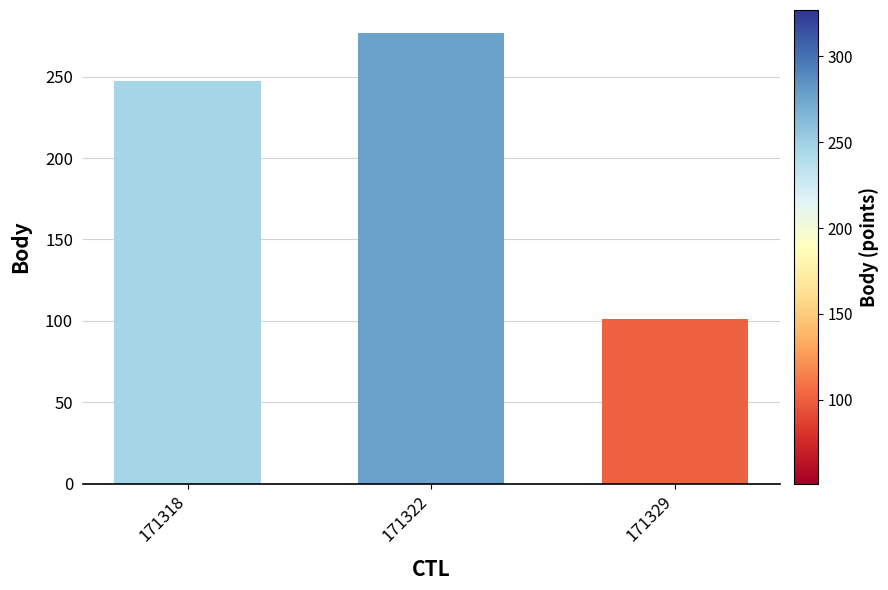

What is the change in value from 171318 to 171329?

-146